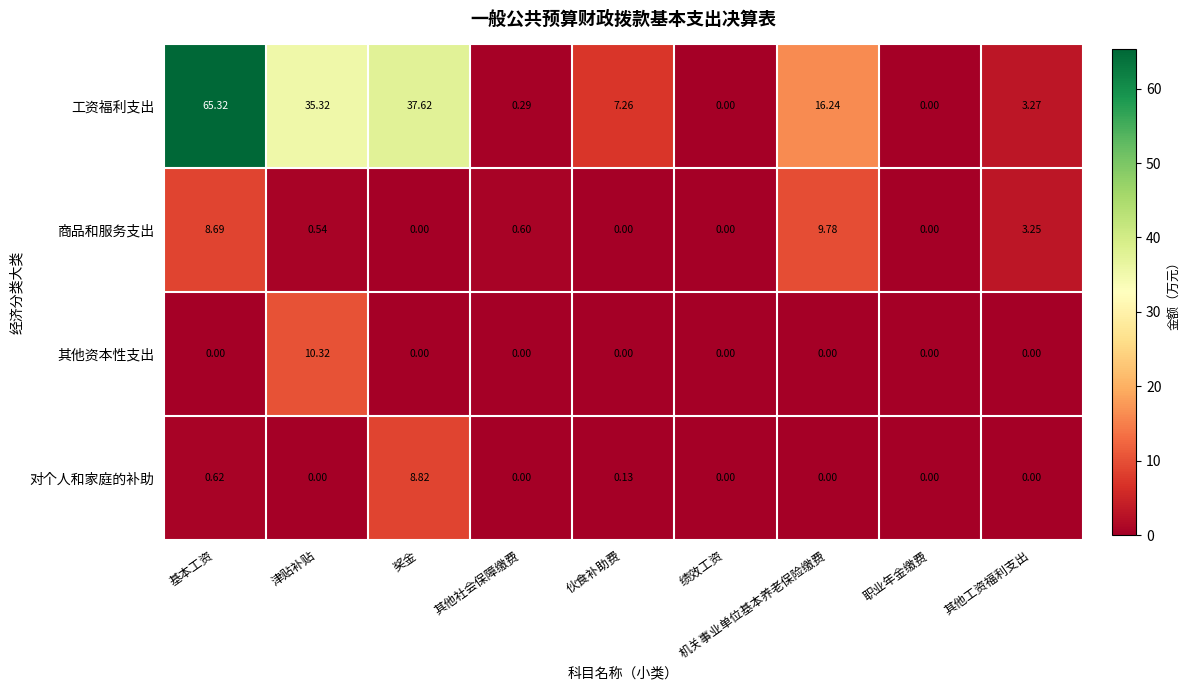

At which label is 商品和服务支出 closest to 4?

其他工资福利支出